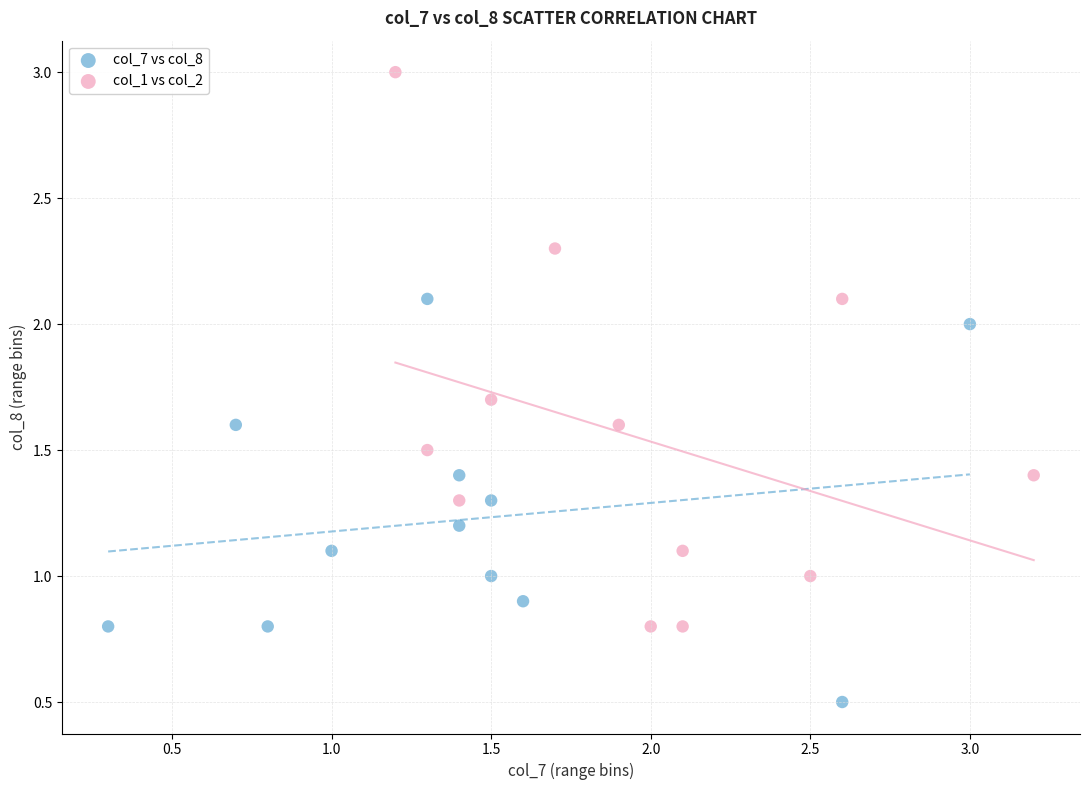

Which series has the widest spread of Y values?

col_1 vs col_2